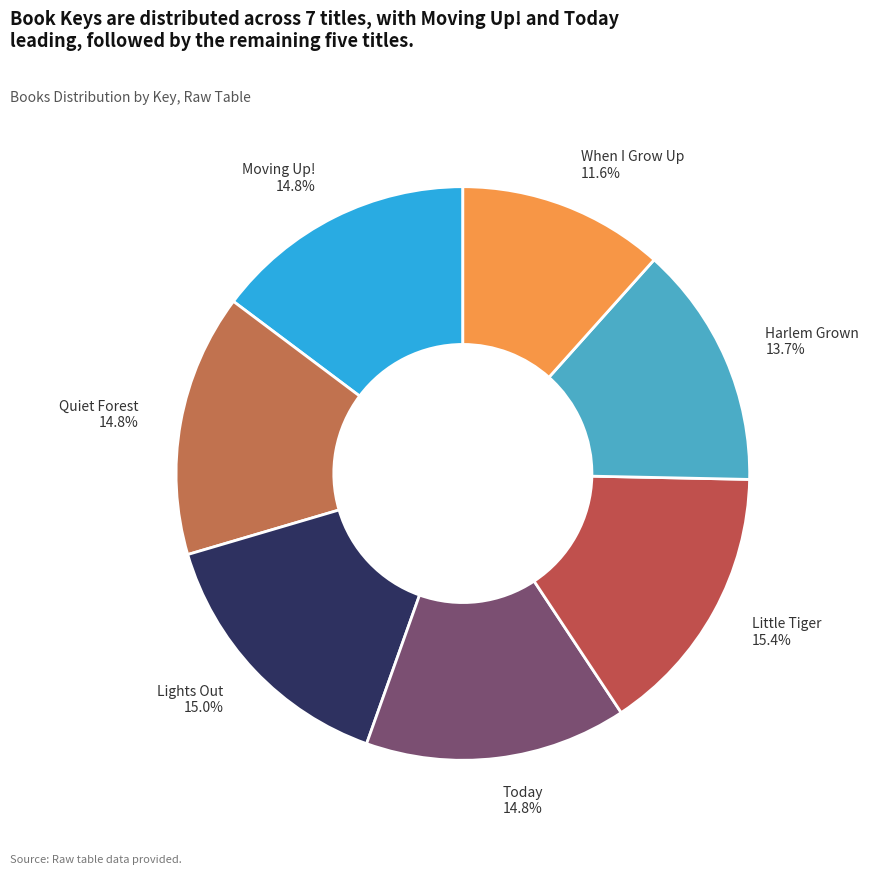

To the nearest percent, what is the combined percentage of Quiet Forest and Today?

30%